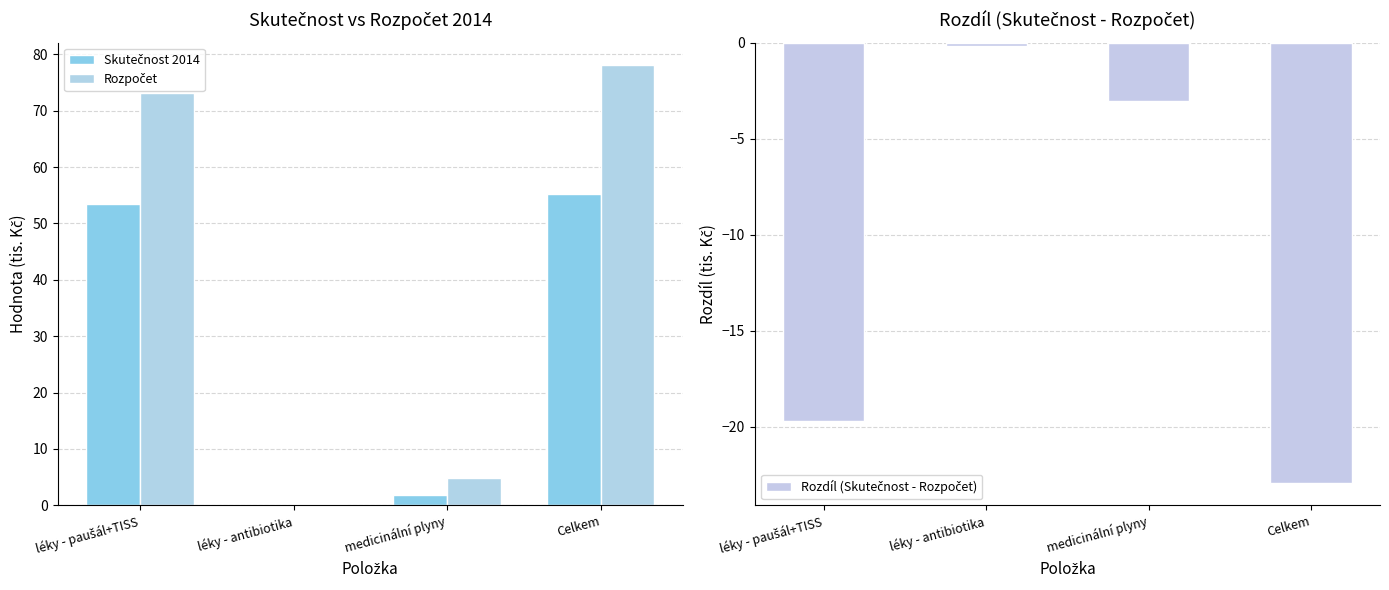

How many bars are there in total?

12